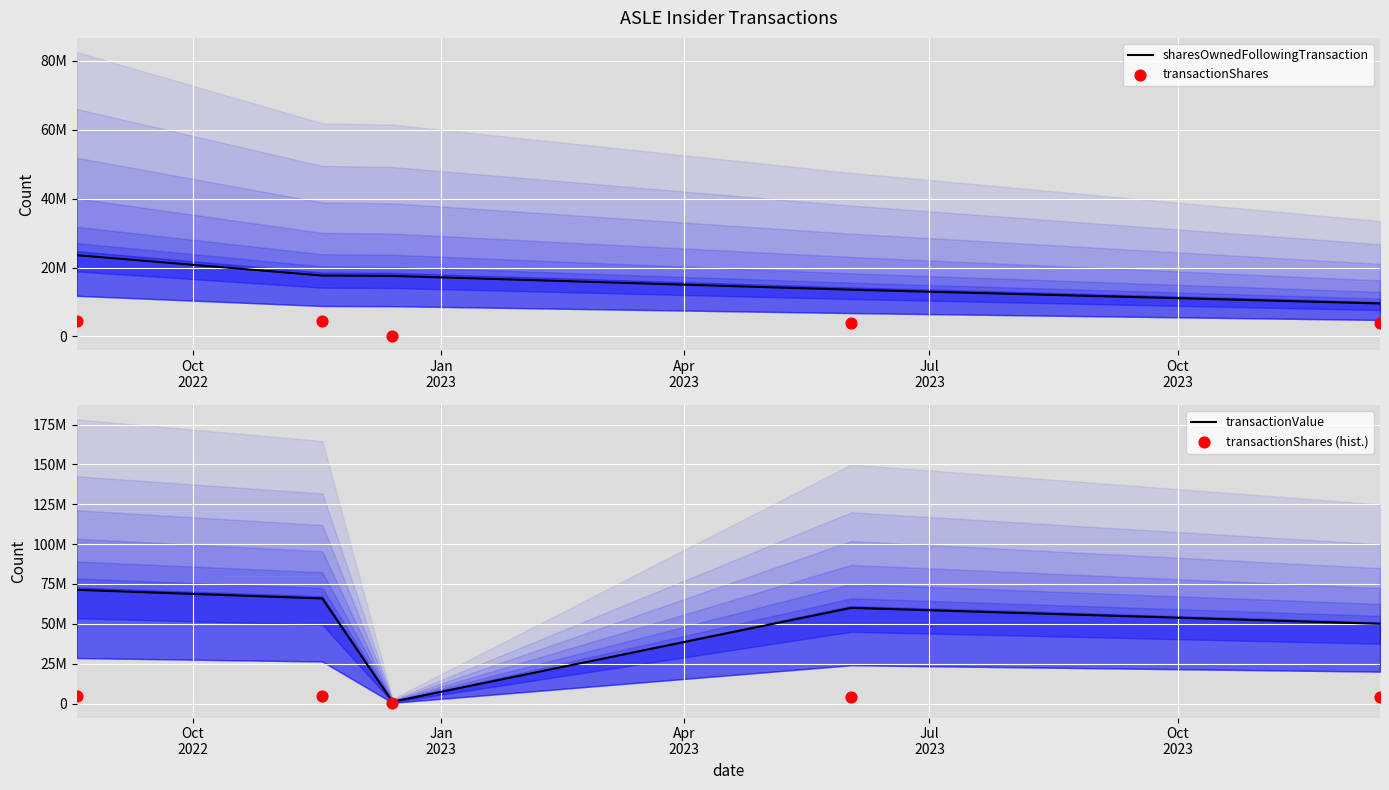

Which series reaches the minimum Y coordinate?

transactionShares